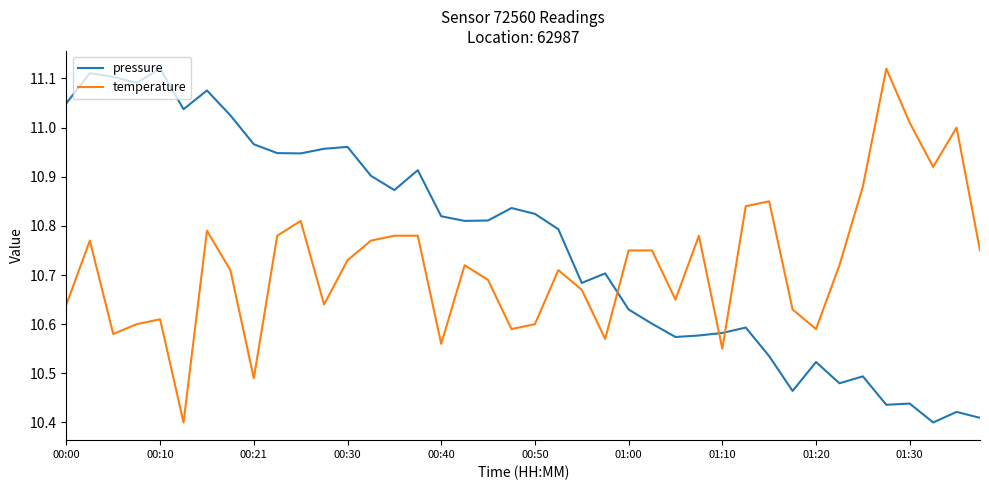

How many lines are shown in the chart?

2